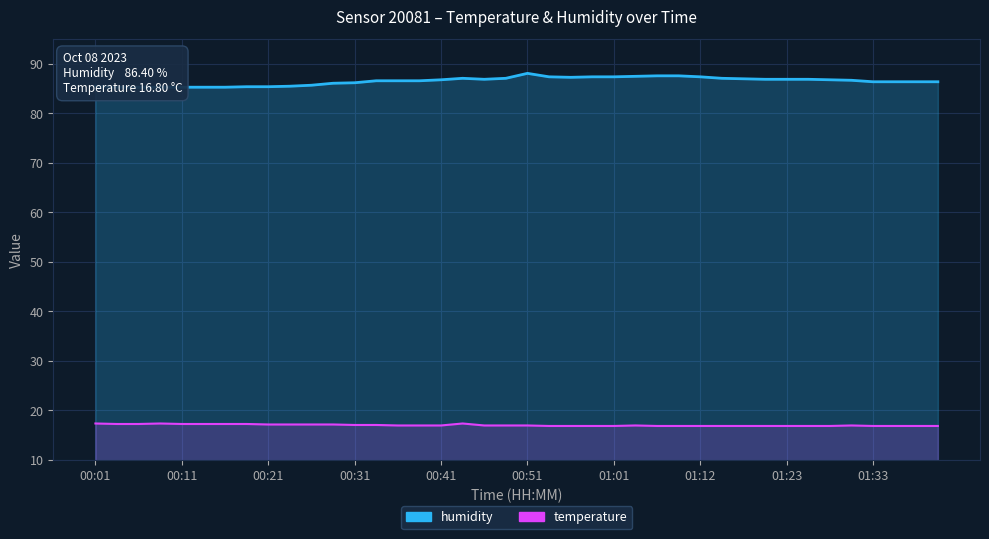

What is the approximate value of temperature at 00:13?

17.2